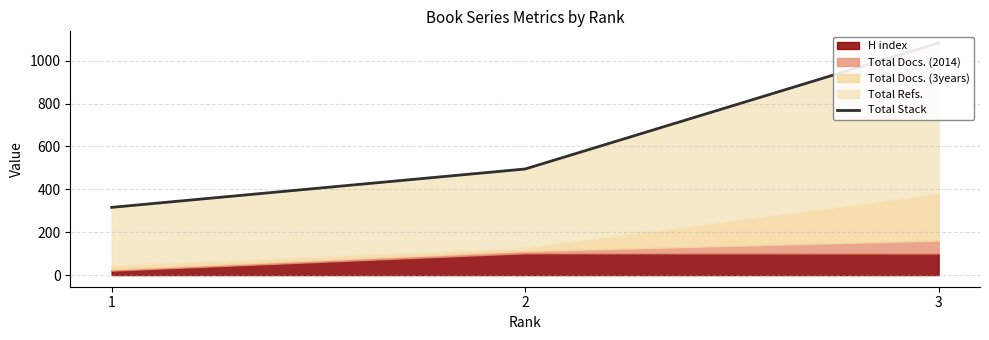

At which category does the chart reach its minimum across all series?

1